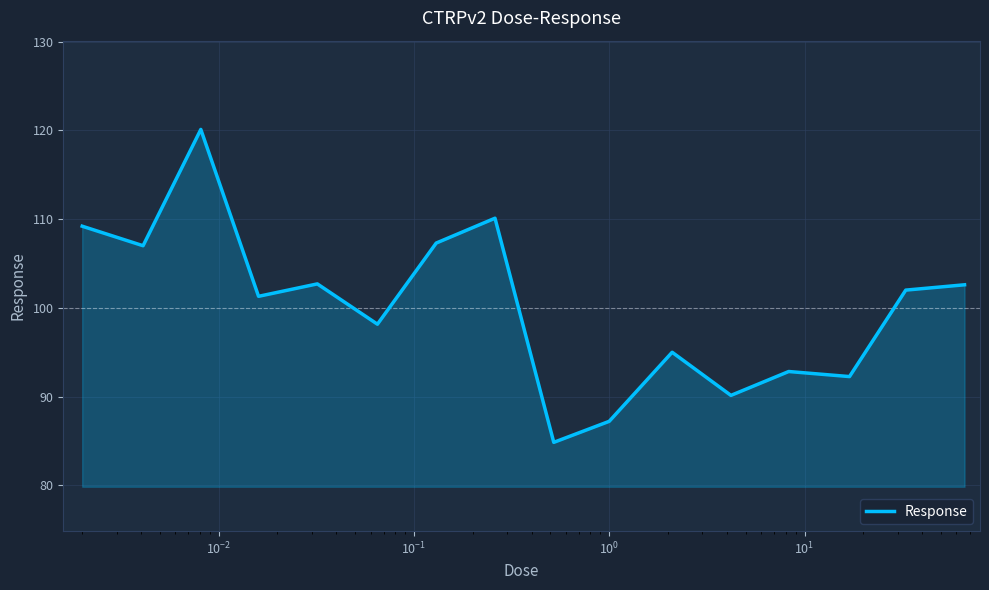

What is the greatest value displayed?

120.1